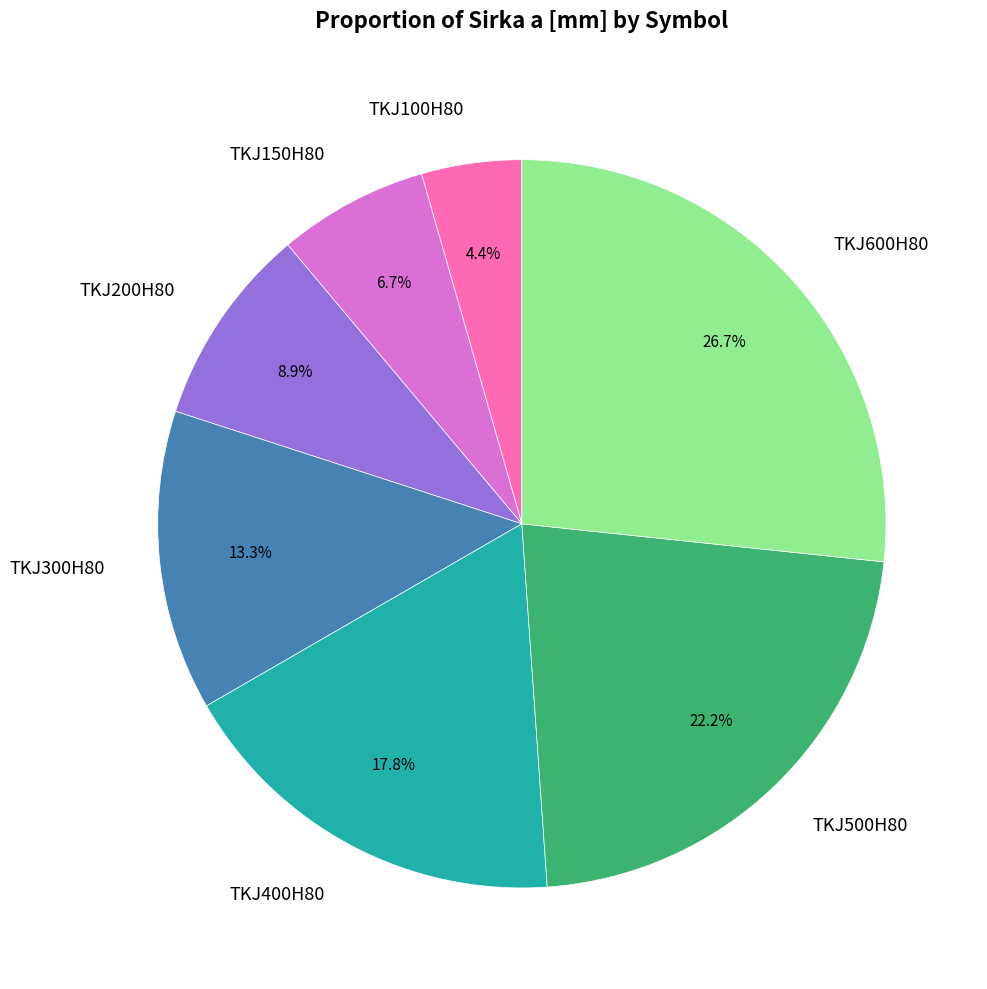

The TKJ100H80 slice represents 12% of the pie. True or false?

False